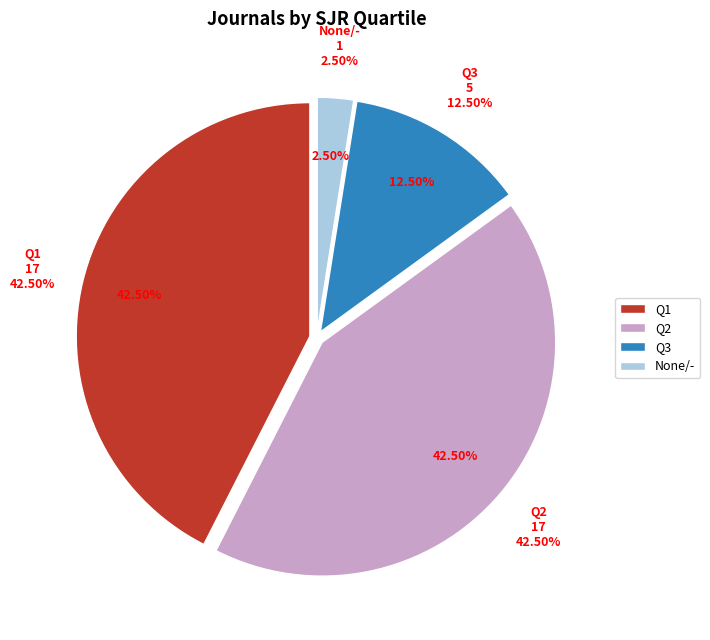

To the nearest percent, what is the average slice percentage?

25%